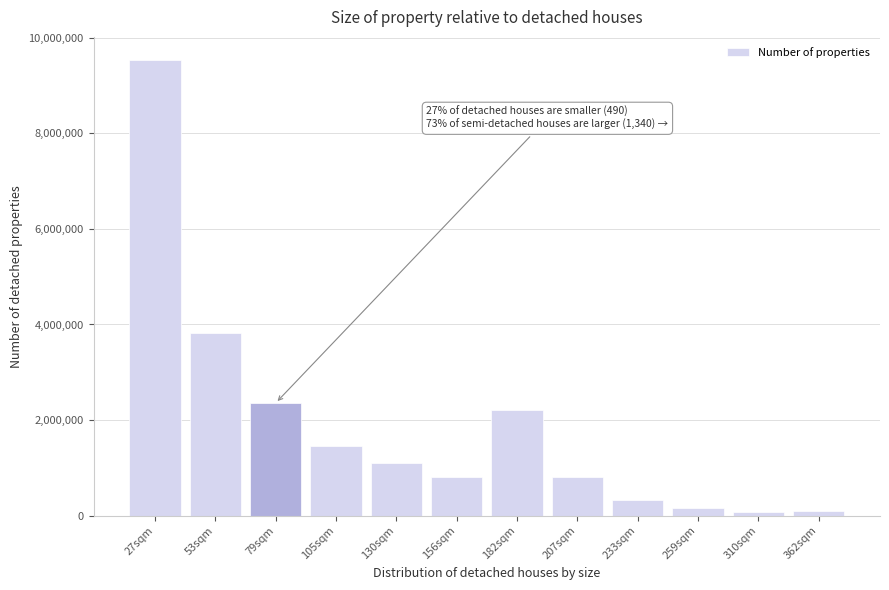

What is the difference between the maximum and minimum values?

9470848